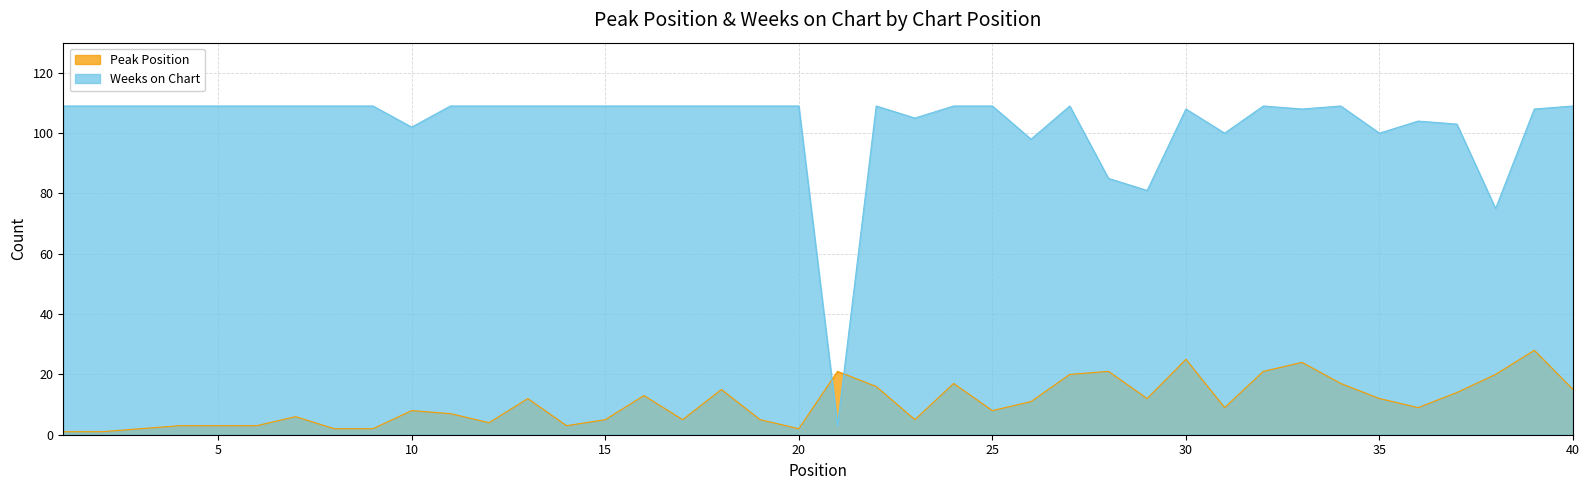

What is the spread (max minus min) of values at 13?

97